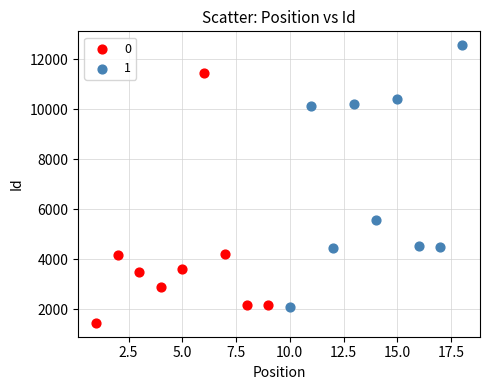

What are all the series names shown in the legend?

0, 1